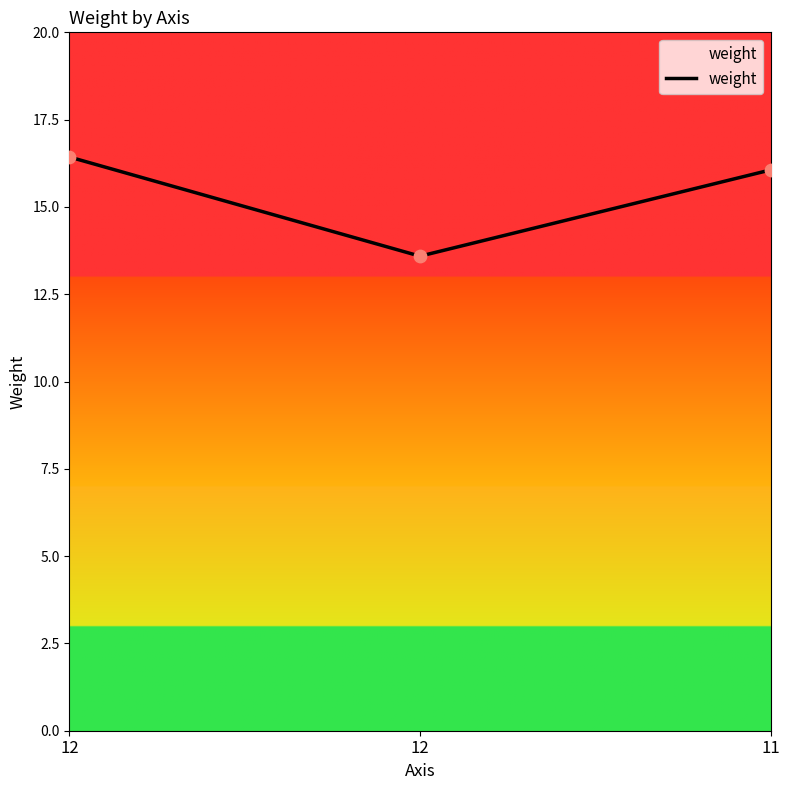

What is the ratio of the value at 12 to the value at 12?

1.2